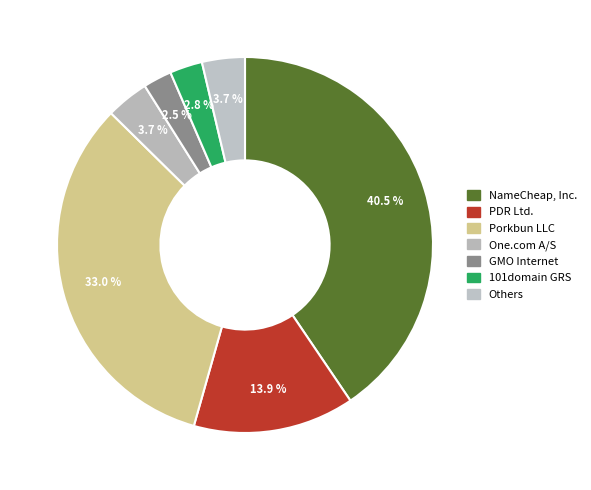

How many segments does this pie chart have?

7